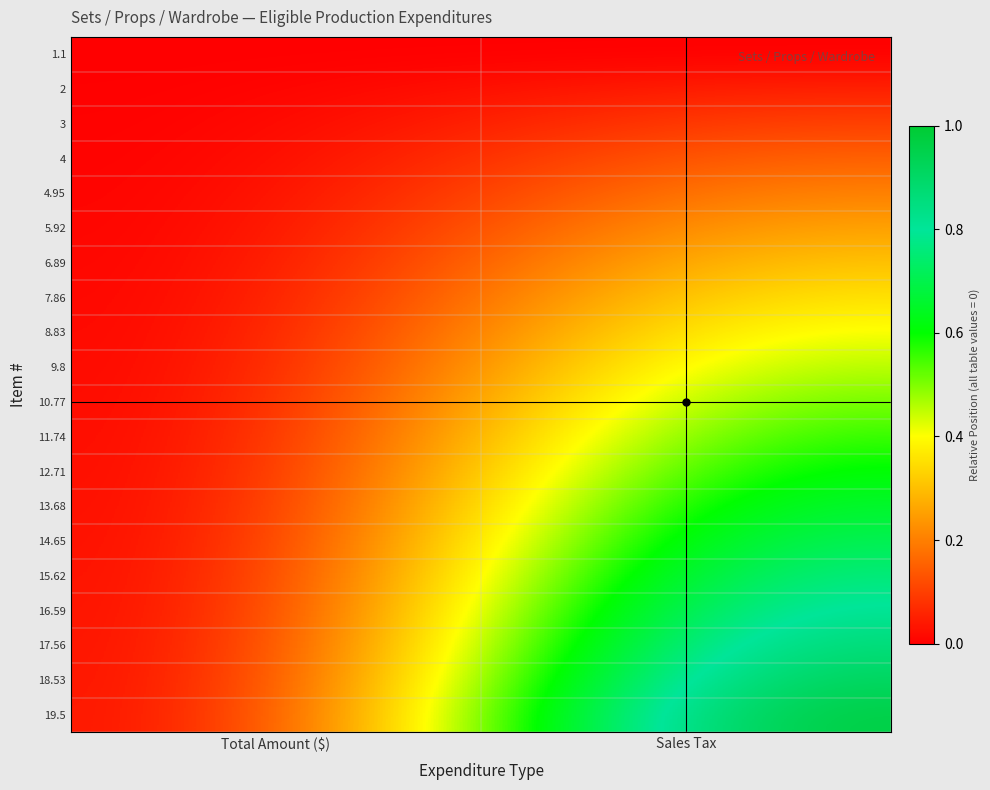

Which has a higher value, Sales Tax or Total Amount ($)?

Sales Tax